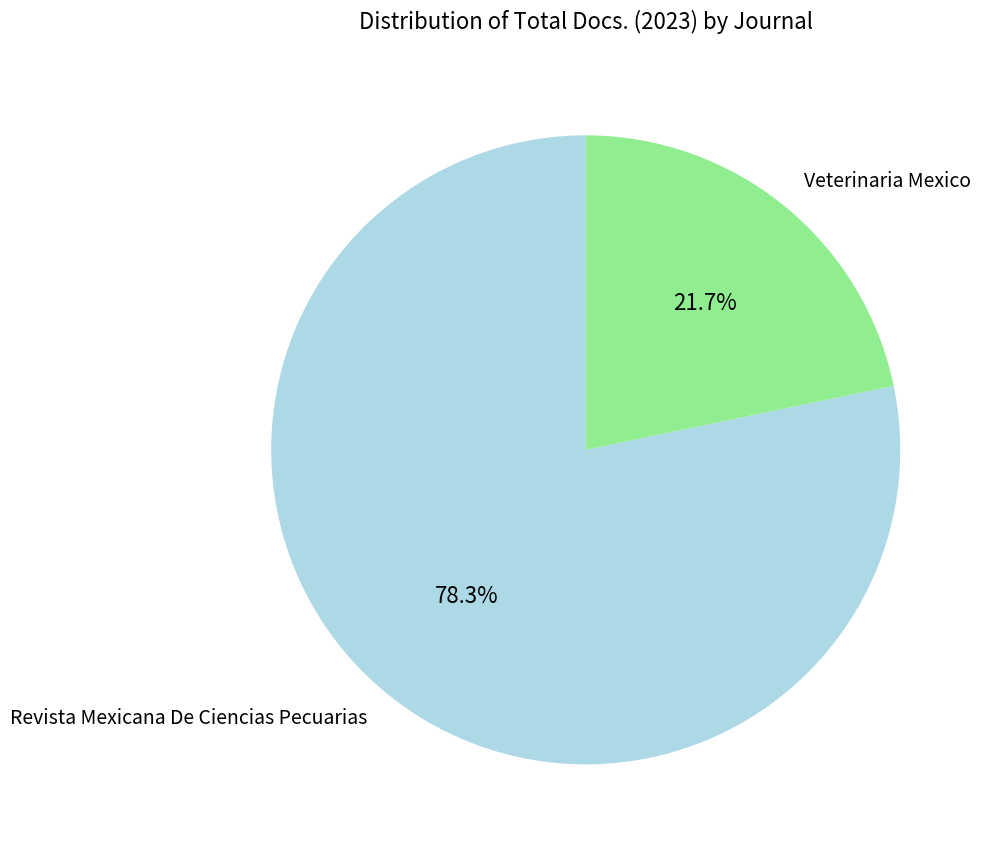

To the nearest percent, what is the average slice percentage?

50%